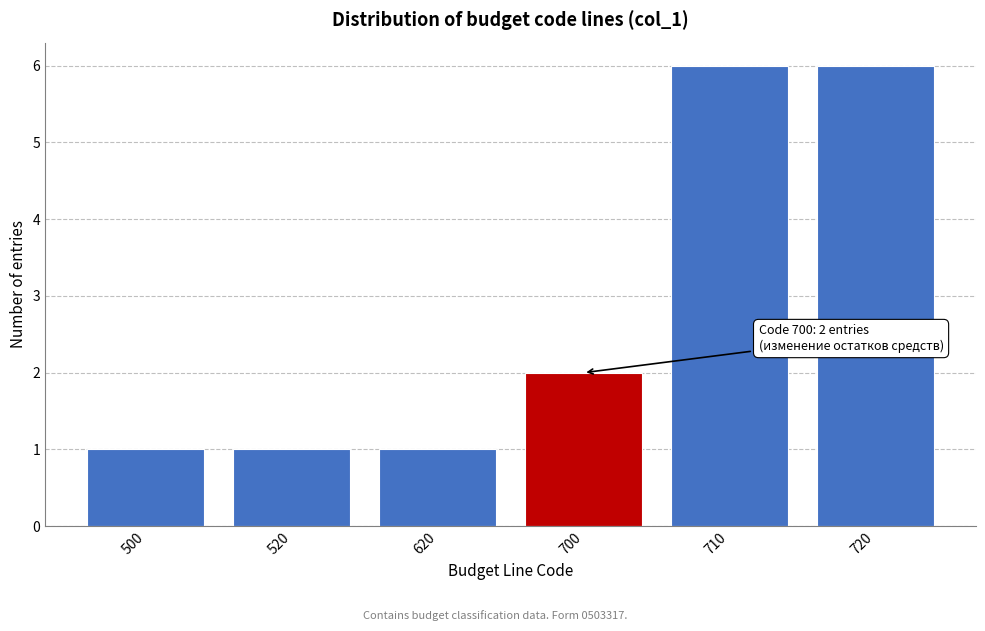

Reading left to right, list all the values displayed in this chart.

500=1	520=1	620=1	700=2	710=6	720=6